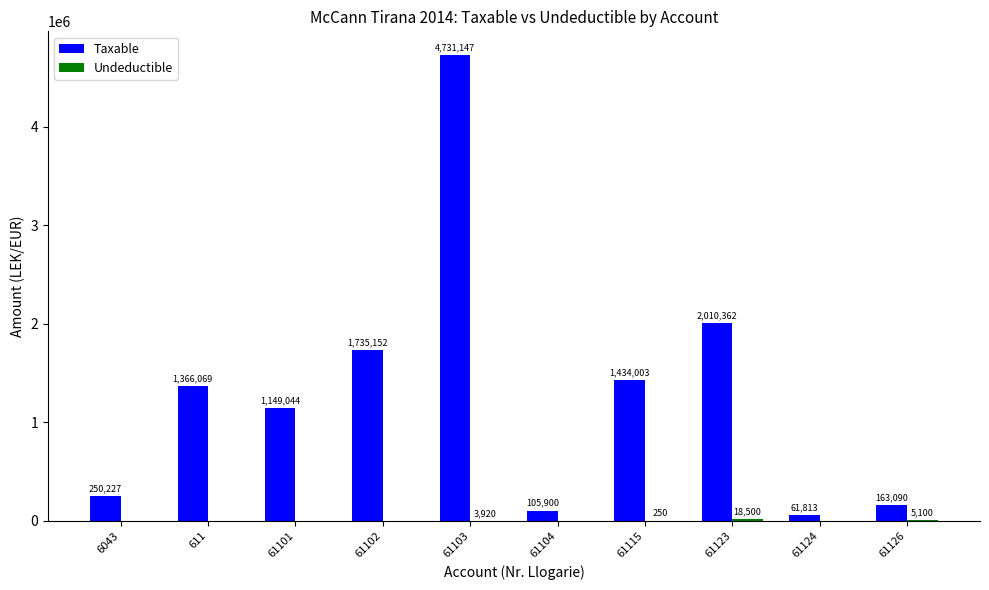

Are the bars grouped side by side (vs. stacked)?

Yes